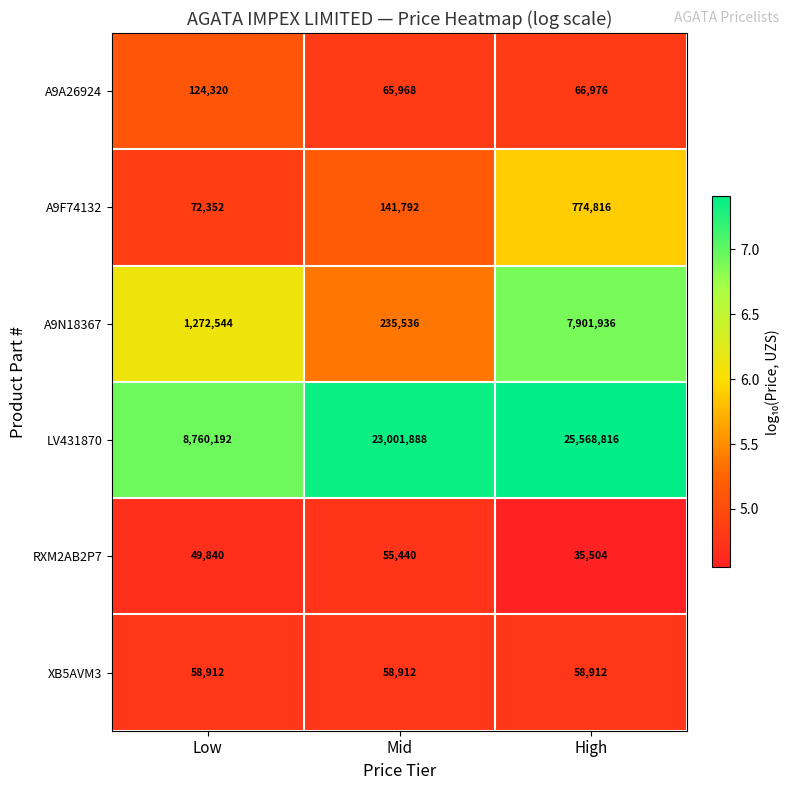

Reading left to right, what are all the values shown in this chart?

A9A26924: 124320	65968	66976
A9F74132: 72352	141792	774816
A9N18367: 1272544	235536	7901936
LV431870: 8760192	23001888	25568816
RXM2AB2P7: 49840	55440	35504
XB5AVM3: 58912	58912	58912